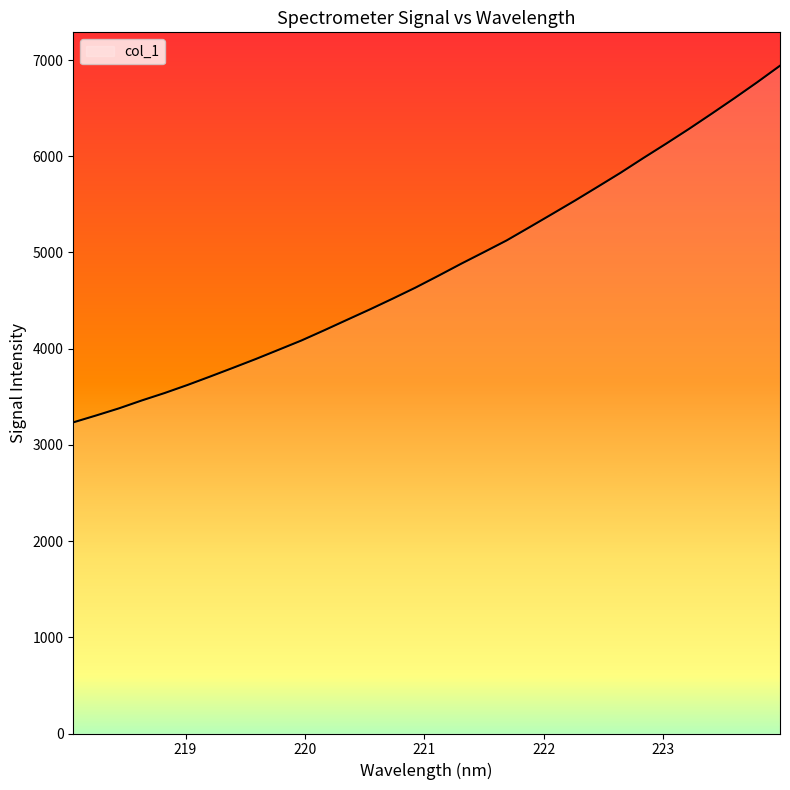

What is the maximum value shown in the chart?

6940.8